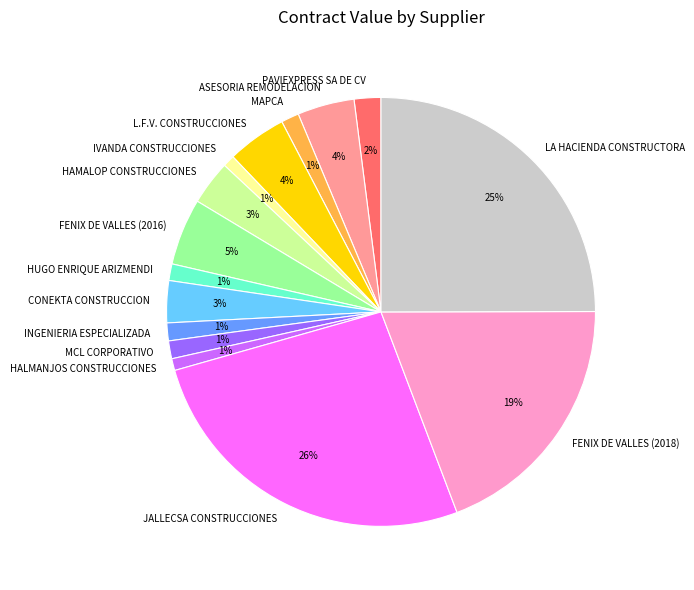

How many segments does this pie chart have?

15